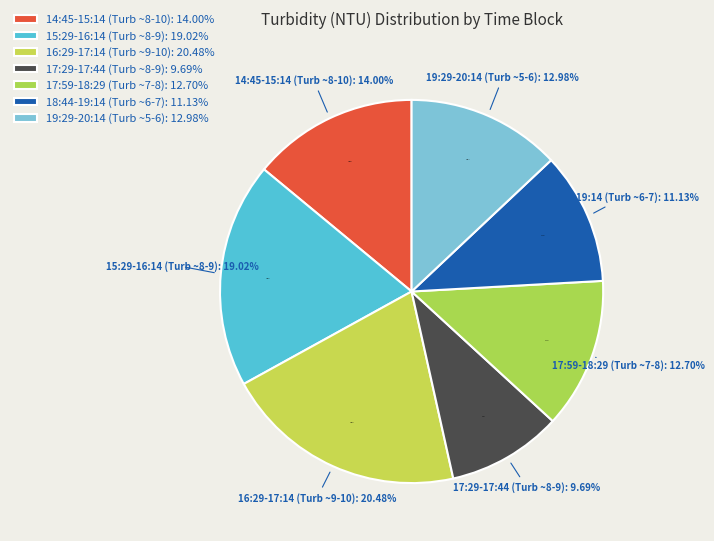

Is it true that 15:59 is 21% of the pie?

False